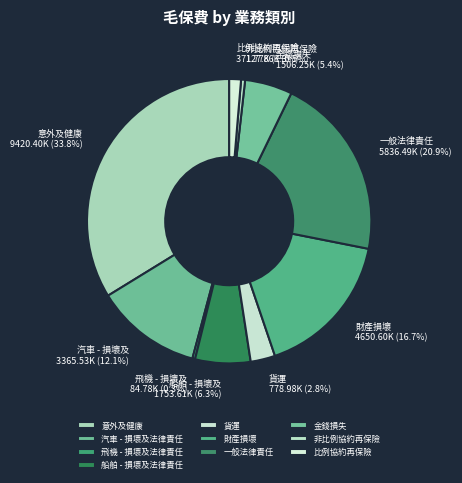

To the nearest percent, what portion does 比例協約再保險 represent?

1%